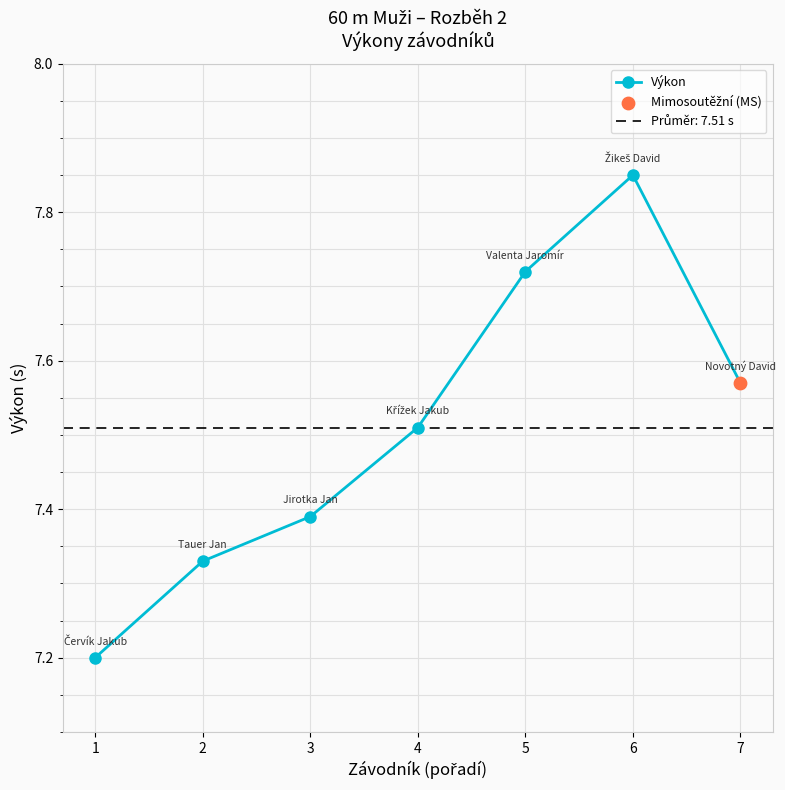

What is the ratio of the value at 5 to the value at 1?

1.1